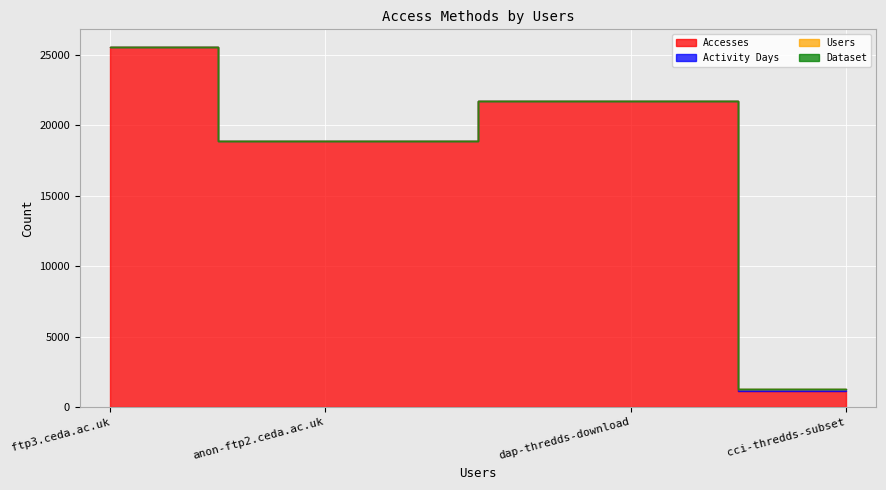

Which series has the largest range (max minus min)?

Accesses